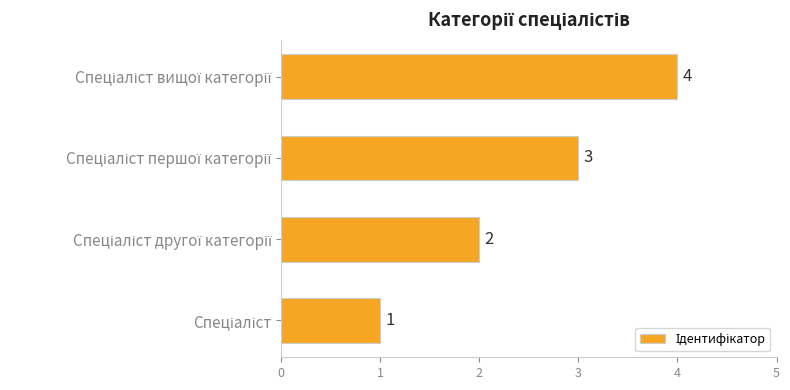

Count the values in the range 2 to 4.

3